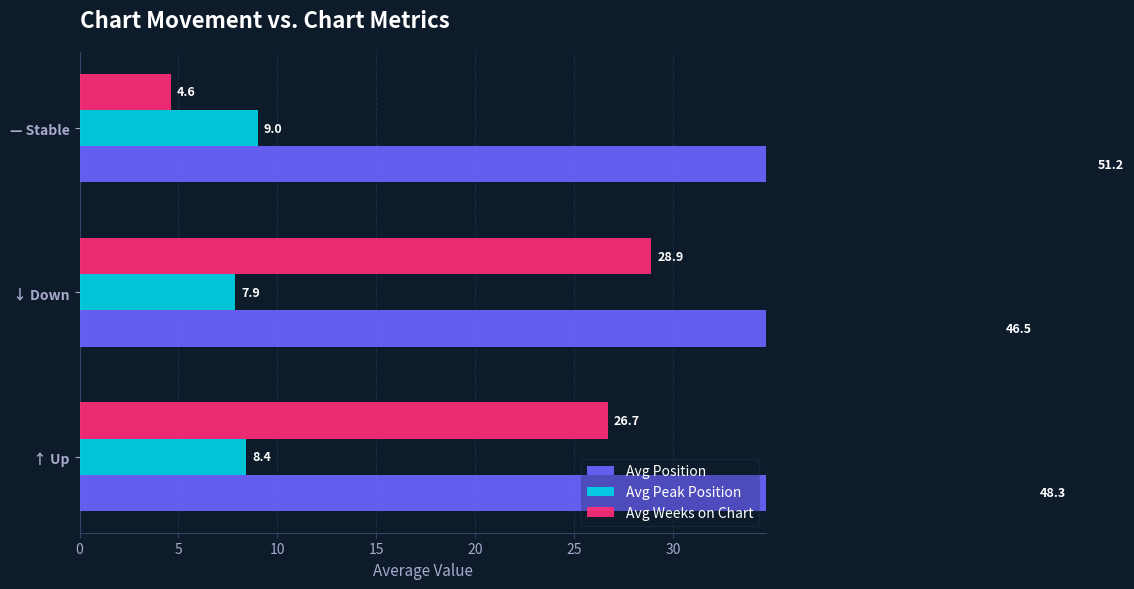

The value of Avg Peak Position at 10 is 12.1. True or false?

False